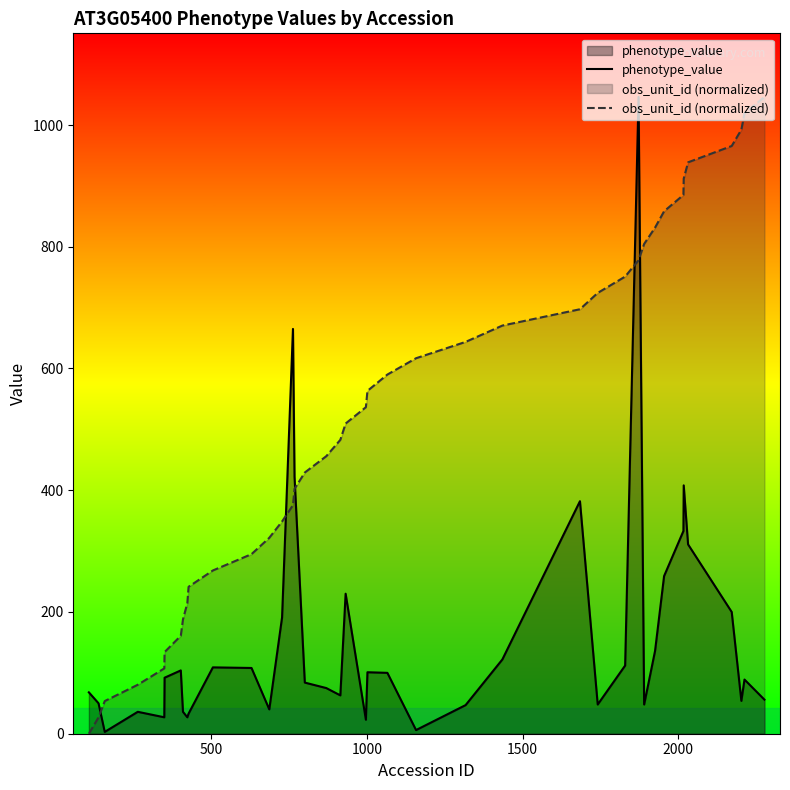

How many intersections are there between obs_unit_id (normalized) and phenotype_value?

5